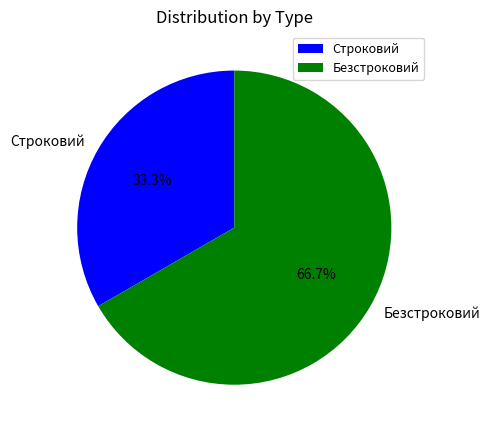

To the nearest percent, what is the average slice percentage?

50%